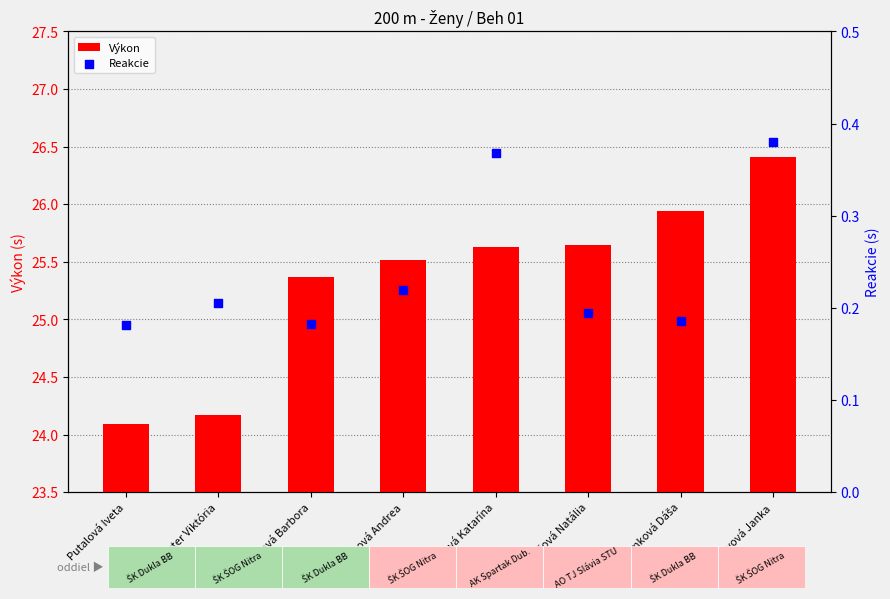

Which series has the largest total across all categories?

Výkon